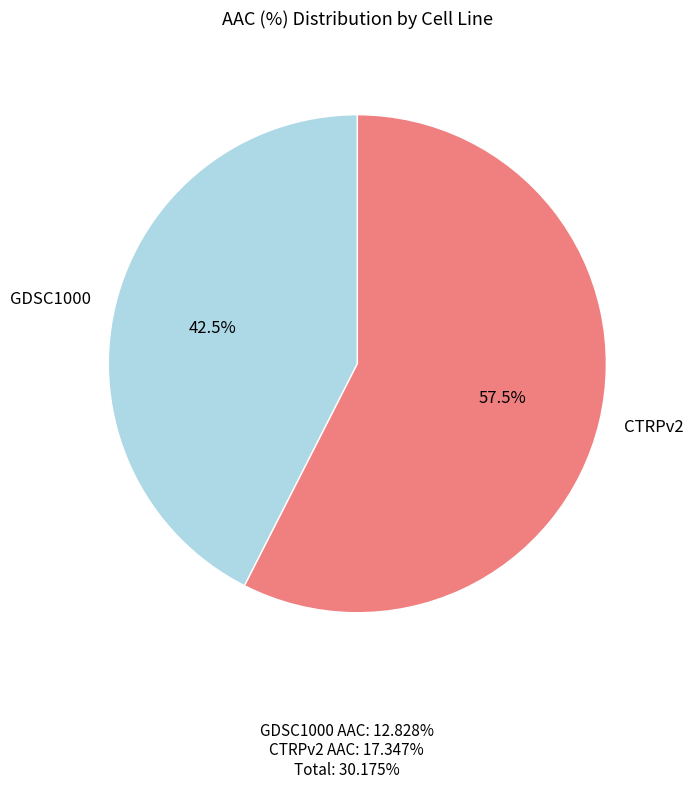

Which category has the smallest portion of the pie?

GDSC1000